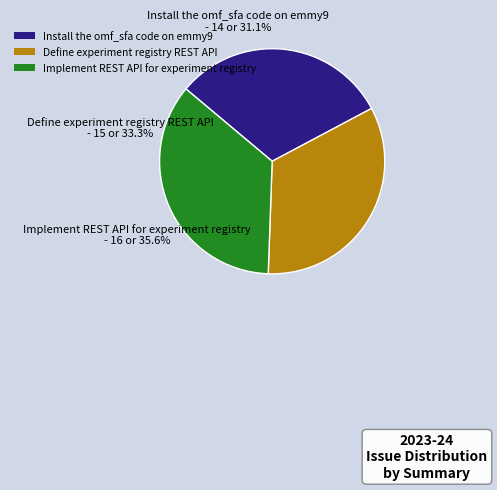

To the nearest percent, what is the average slice percentage?

33%